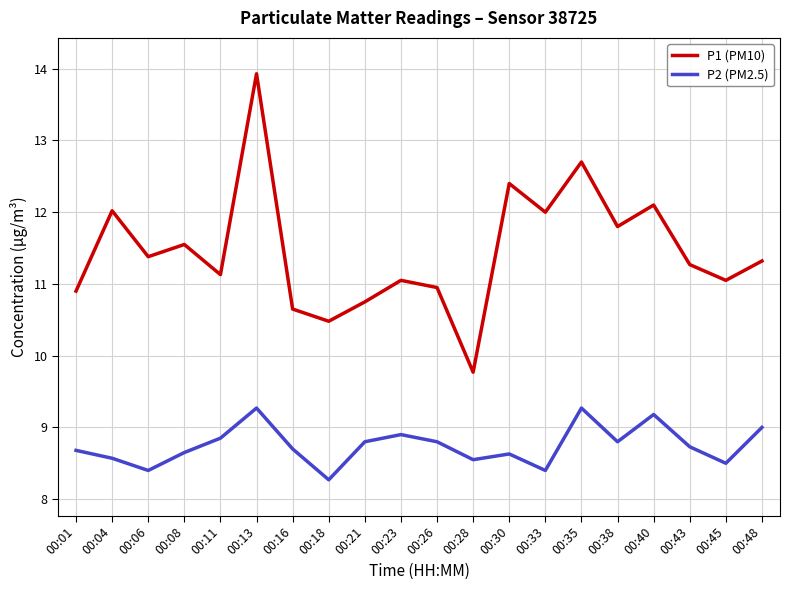

Which series changed the most between 00:13 and 00:23?

P1 (PM10)